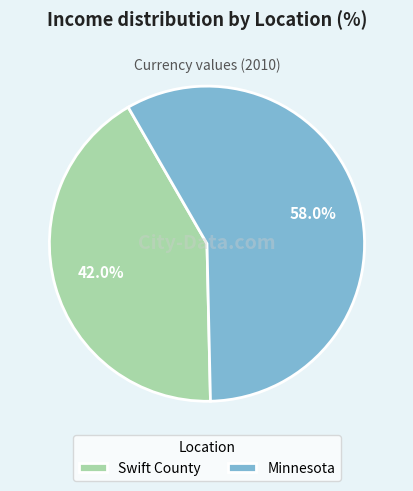

The Minnesota slice represents 58% of the pie. True or false?

True